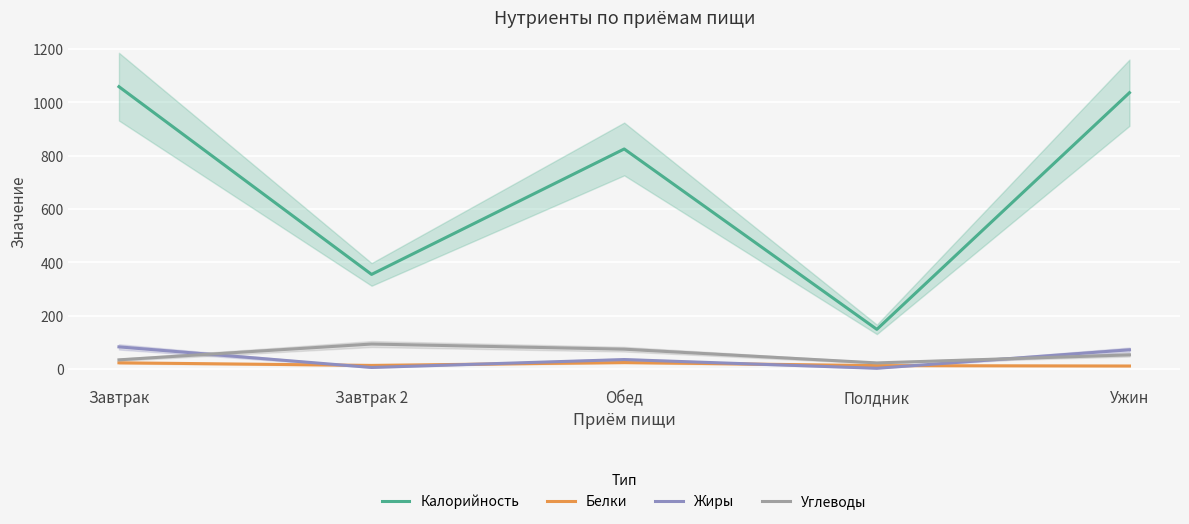

What is the difference between the Углеводы values at Завтрак and Ужин?

18.6